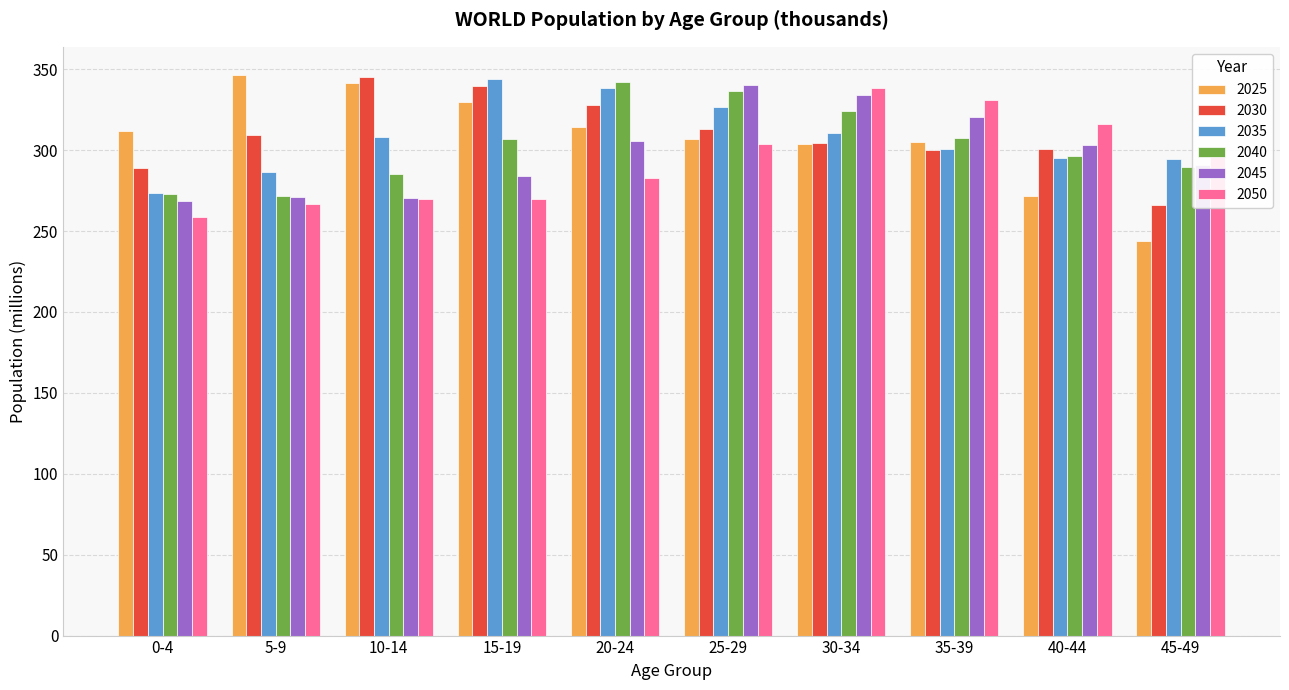

What is the label of the 1st bar from the right?

45-49